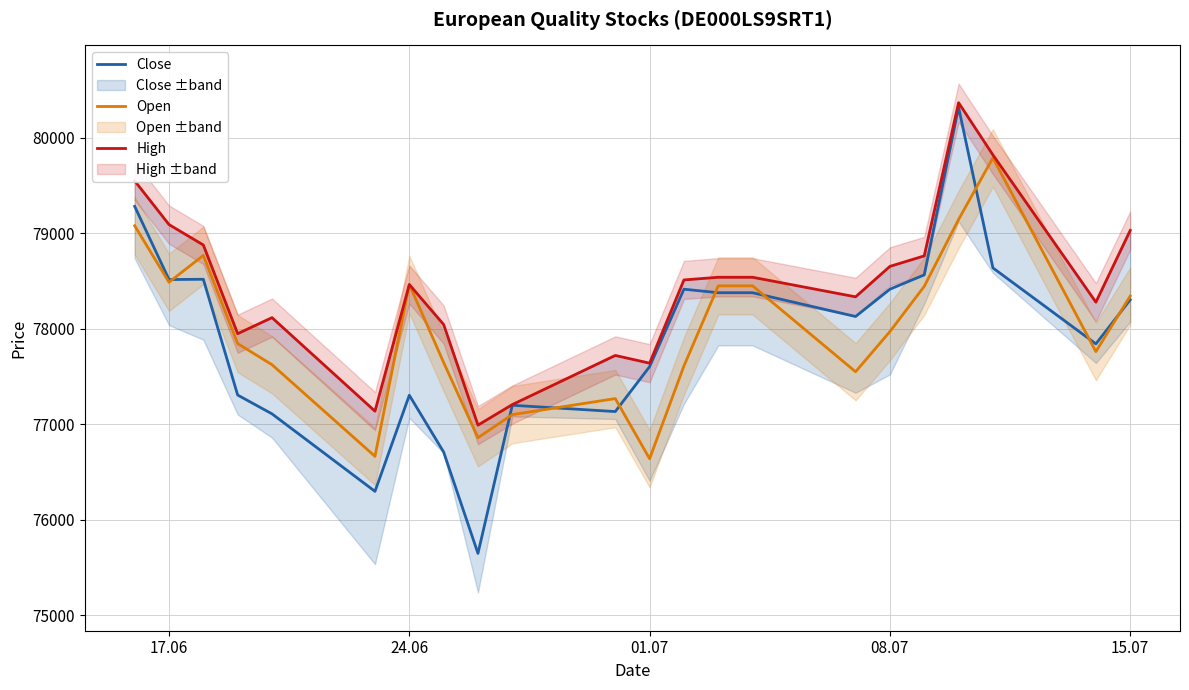

What is the minimum value for Open?

76638